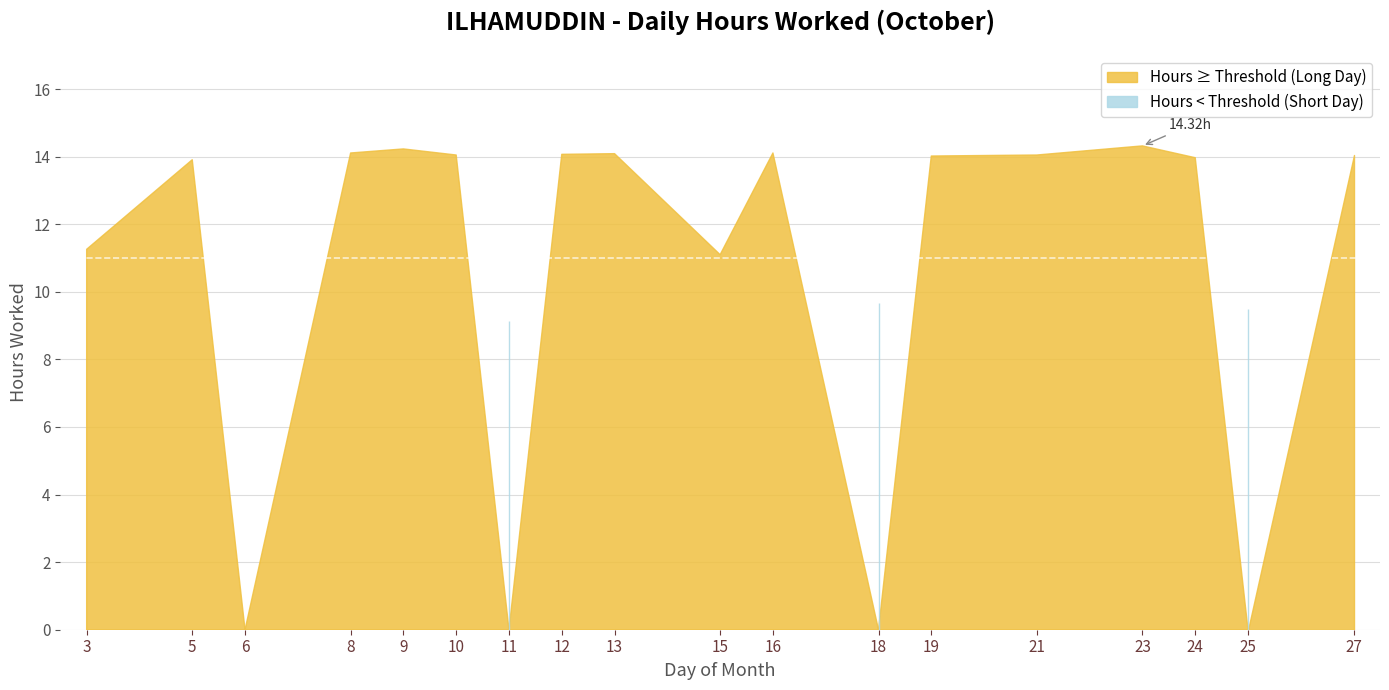

What is the difference between the second highest and minimum values?

14.2